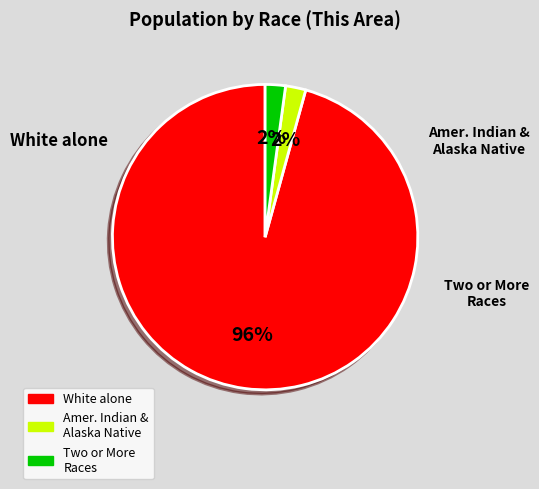

To the nearest percent, what is the average slice percentage?

33%